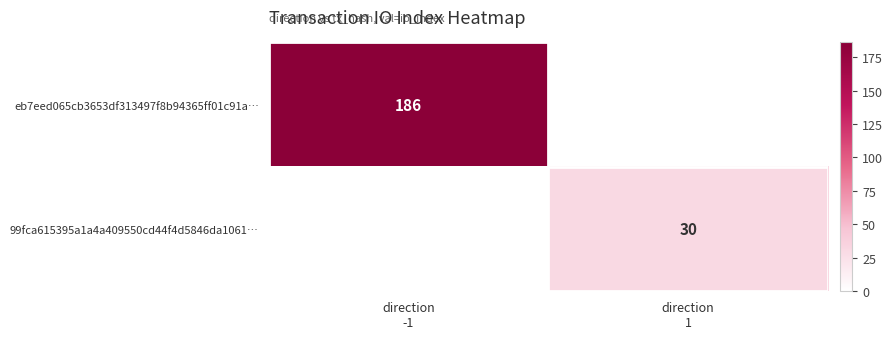

Which category has the lowest value across all series?

direction
1